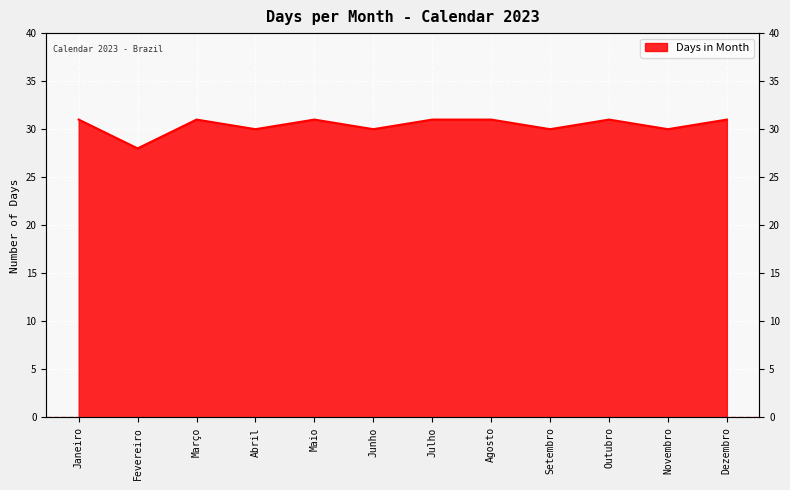

What position from the right is Abril?

9